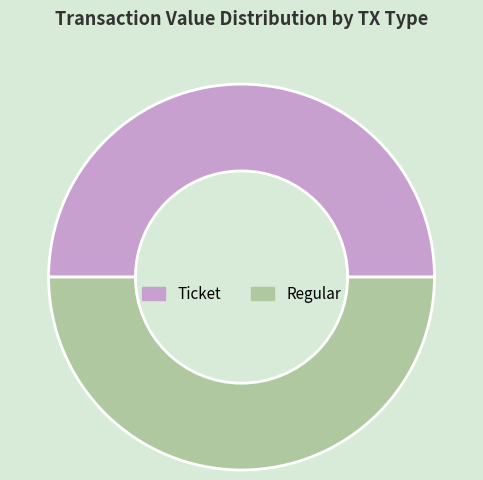

Is the sum of Regular and Ticket greater than half?

Yes